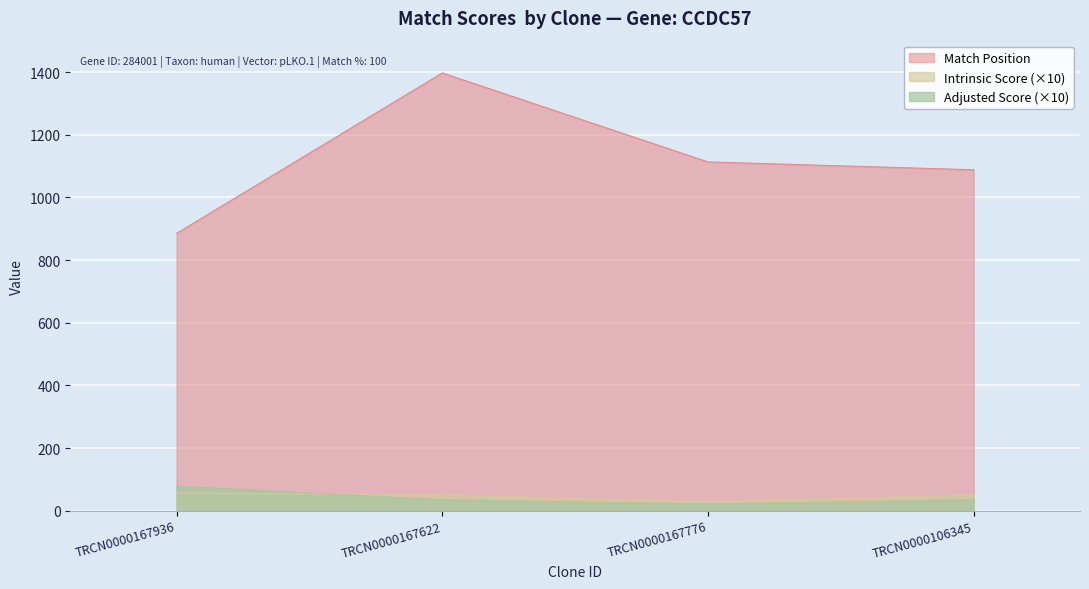

Reading right to left, extract all data points from this chart.

Match Position: 1088.0	1113.0	1397.0	885.0
Intrinsic Score: 49.5	30.0	49.5	56.2
Adjusted Score: 34.6	21.0	34.6	78.8